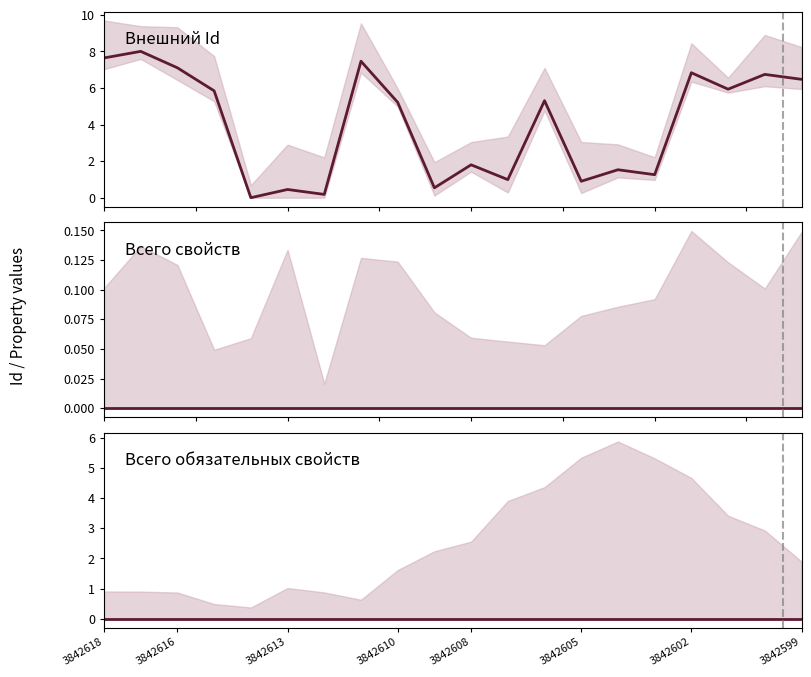

Is it true that Всего свойств equals 0.0 at 3842618?

True